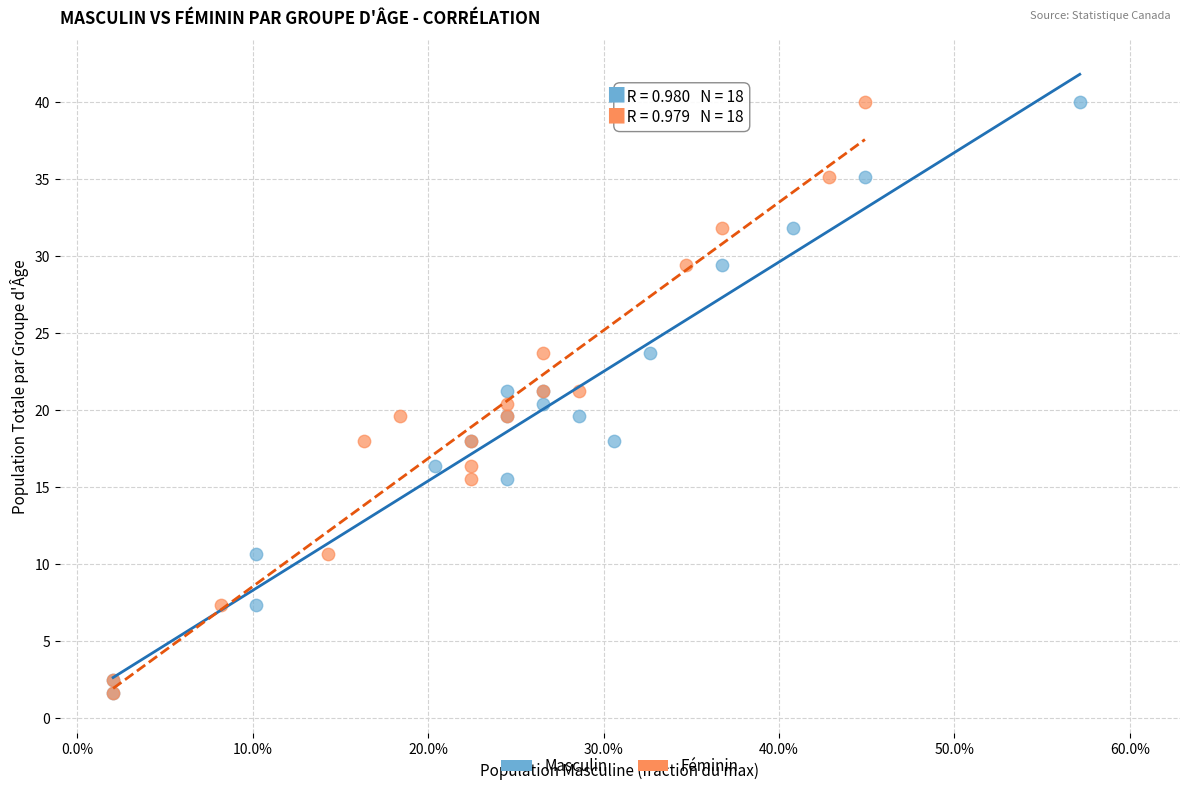

What are all the series names shown in the legend?

Masculin, Féminin